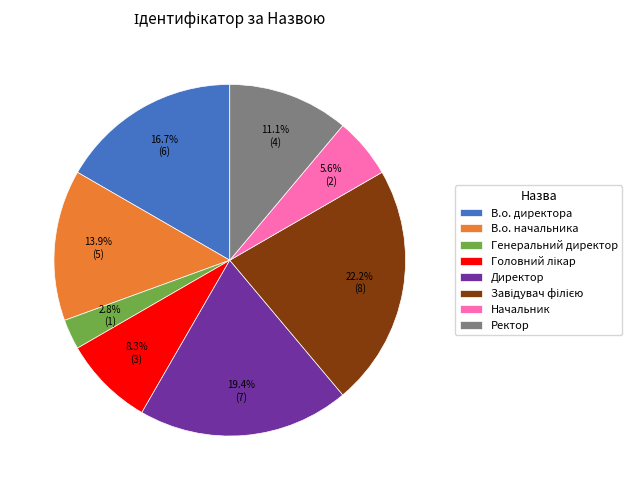

Which slice is the smallest?

Генеральний директор